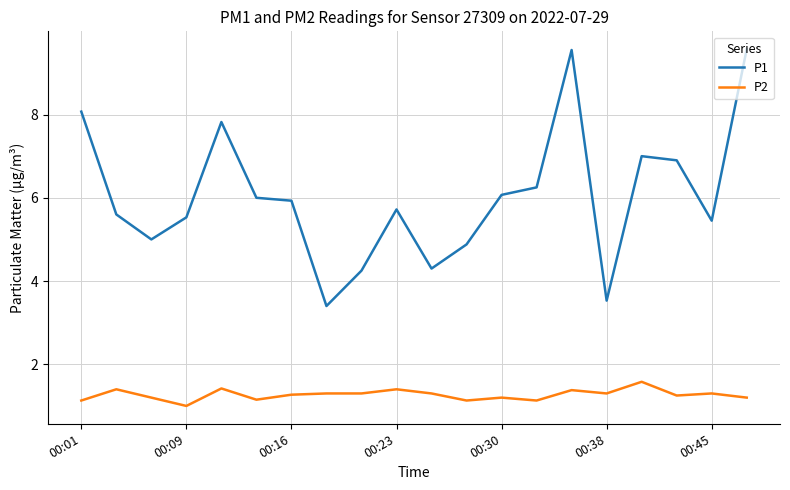

Which series has the widest spread of values?

P1